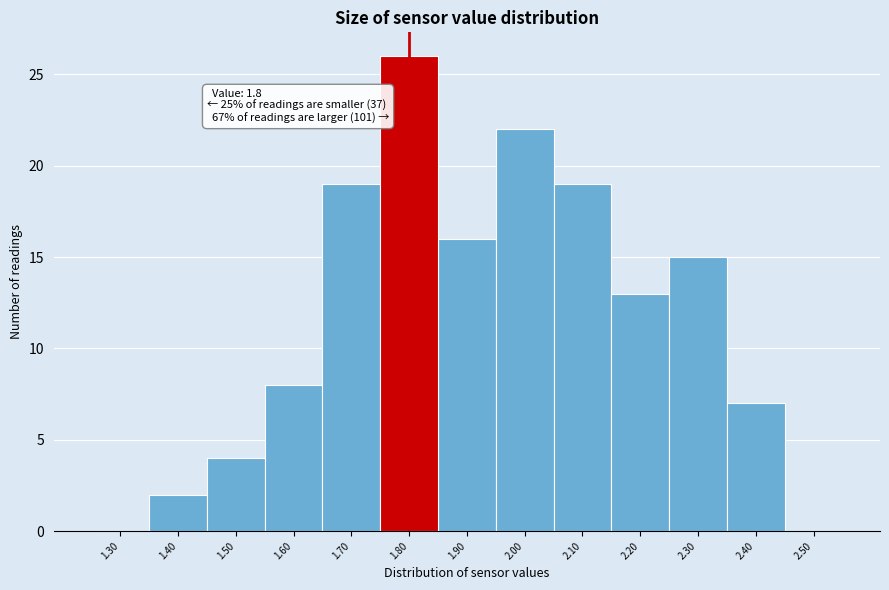

Over which range of the x-axis is the bar tallest?

1.75 to 1.85